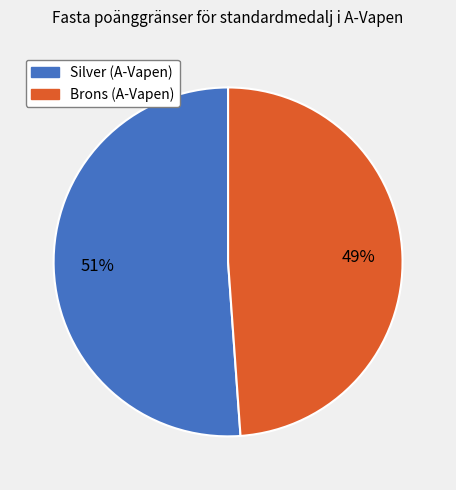

To the nearest percent, what is the combined percentage of Brons (A-Vapen) and Silver (A-Vapen)?

100%